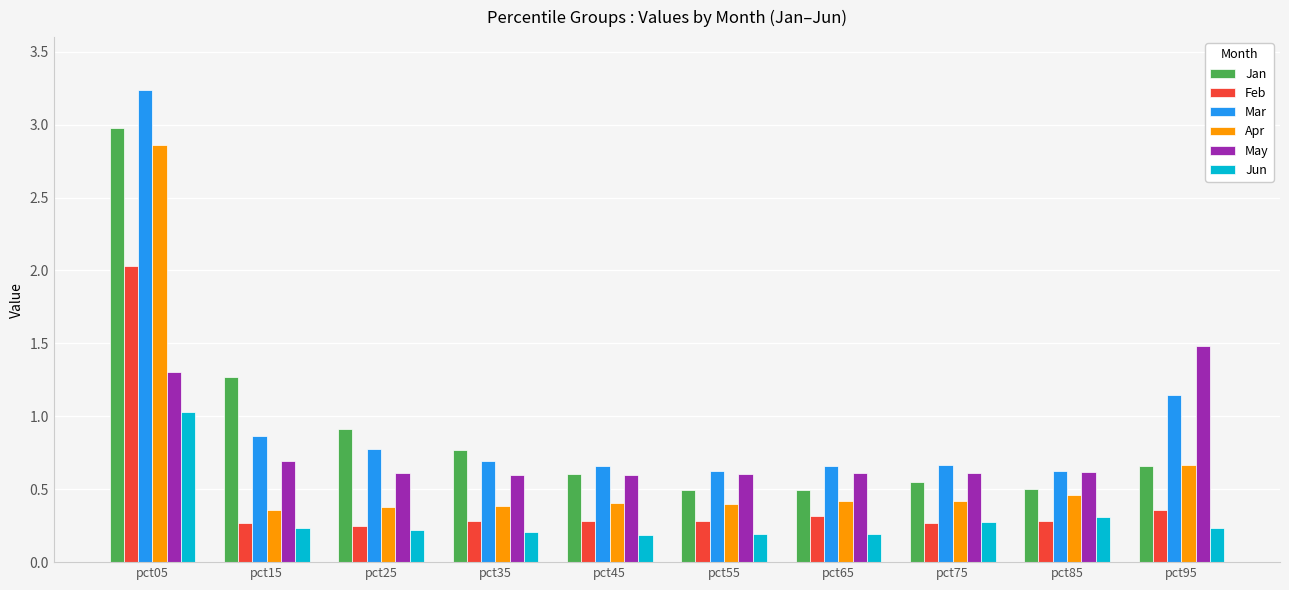

At which label does Jun reach its peak?

pct05